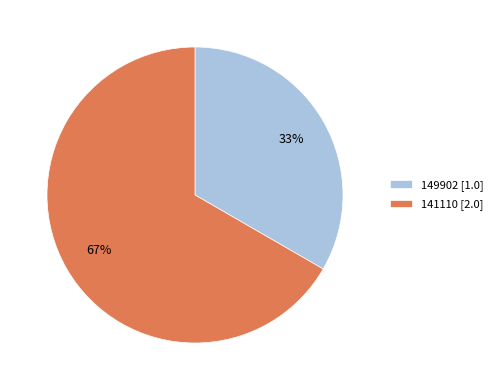

To the nearest percent, what is the average slice percentage?

50%